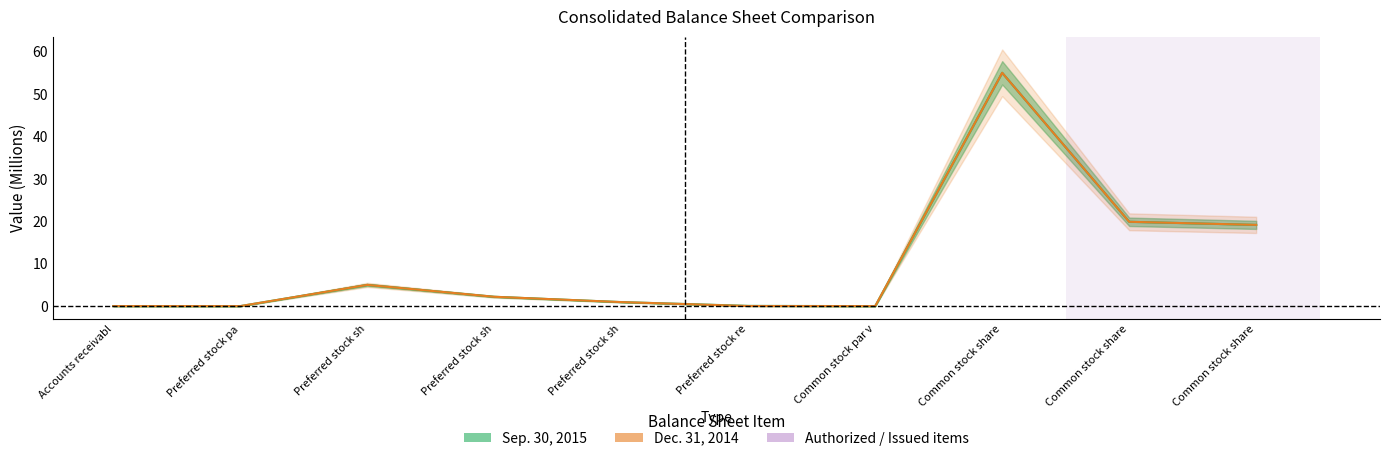

Rank the series at Common stock share from highest to lowest value.

Sep. 30, 2015, Dec. 31, 2014